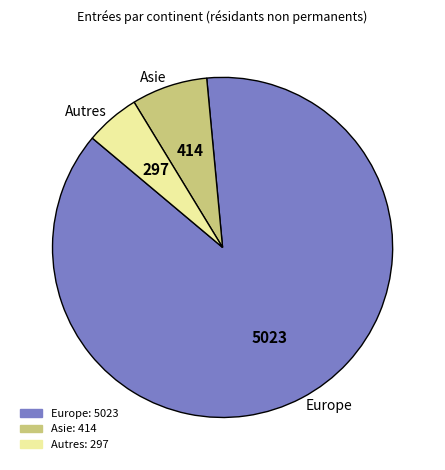

Rank the categories by value from lowest to highest.

Autres, Asie, Europe